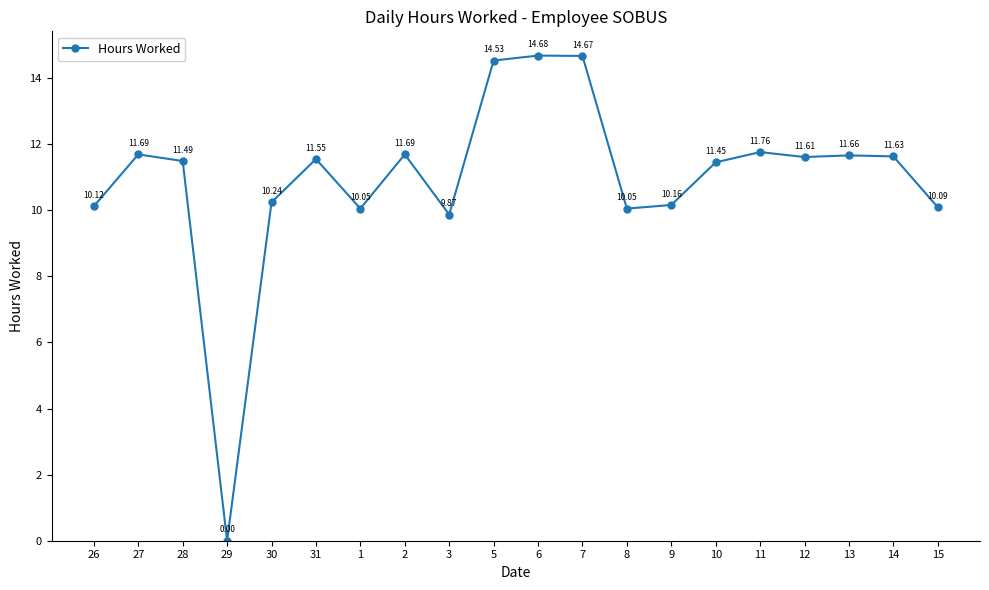

Count the number of data series in this chart.

1